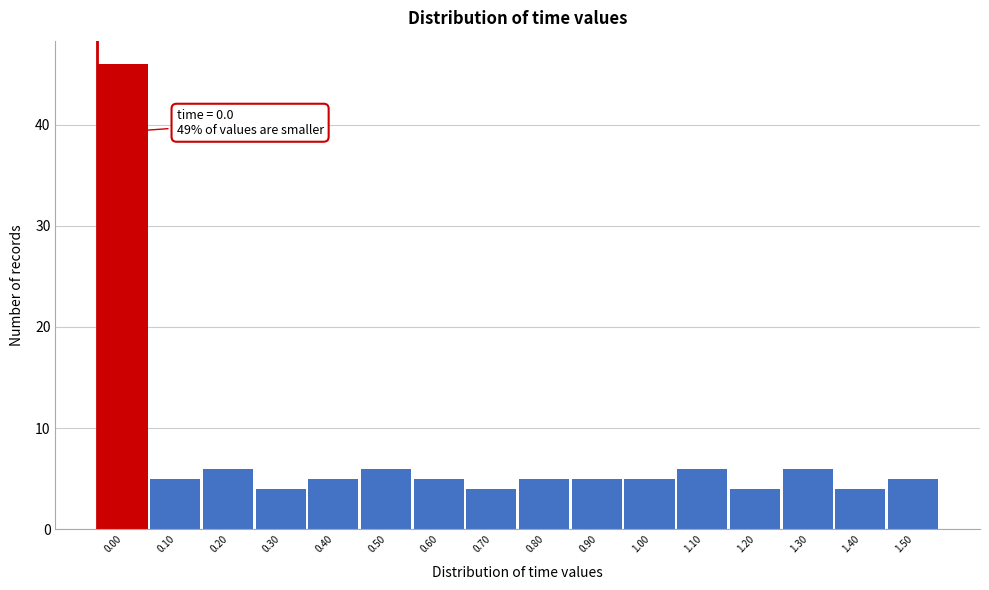

Reading left to right, transcribe all the data shown in this chart.

0.00=46	0.10=5	0.20=6	0.30=4	0.40=5	0.50=6	0.60=5	0.70=4	0.80=5	0.90=5	1.00=5	1.10=6	1.20=4	1.30=6	1.40=4	1.50=5